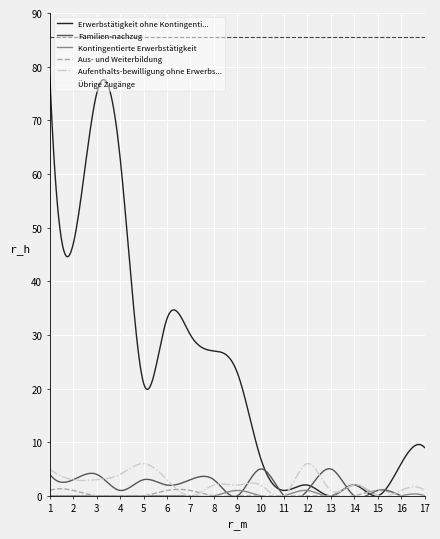

Which series has the largest total across all categories?

Erwerbstätigkeit ohne Kontingenti...